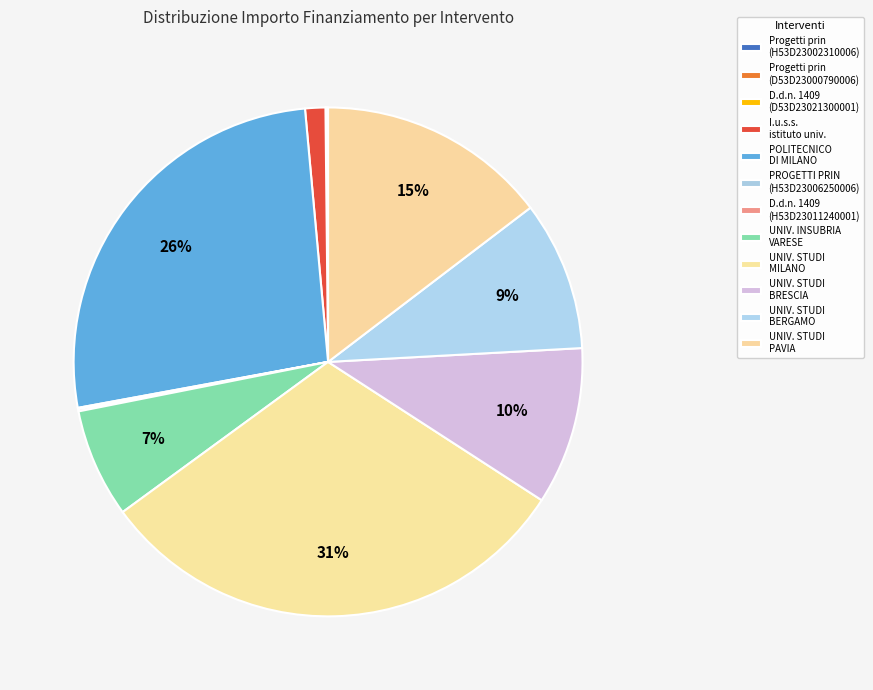

How many slices are in this pie chart?

12